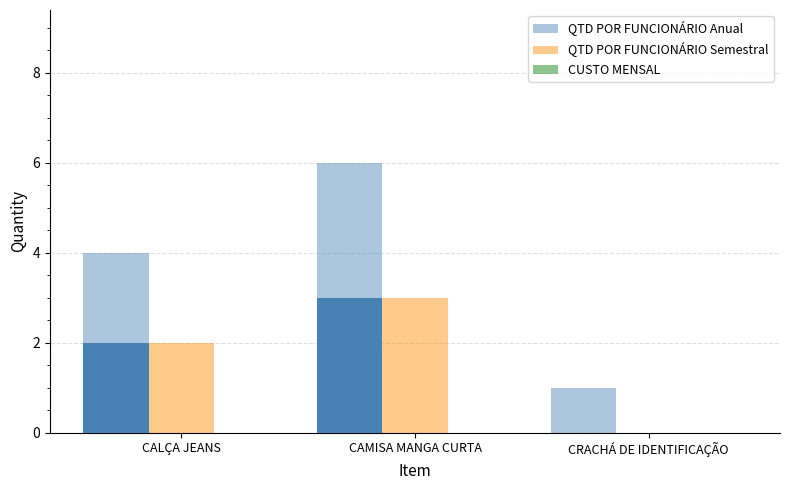

Is the value of CUSTO MENSAL at CALÇA JEANS greater than the value of QTD POR FUNCIONÁRIO Anual at CALÇA JEANS?

No